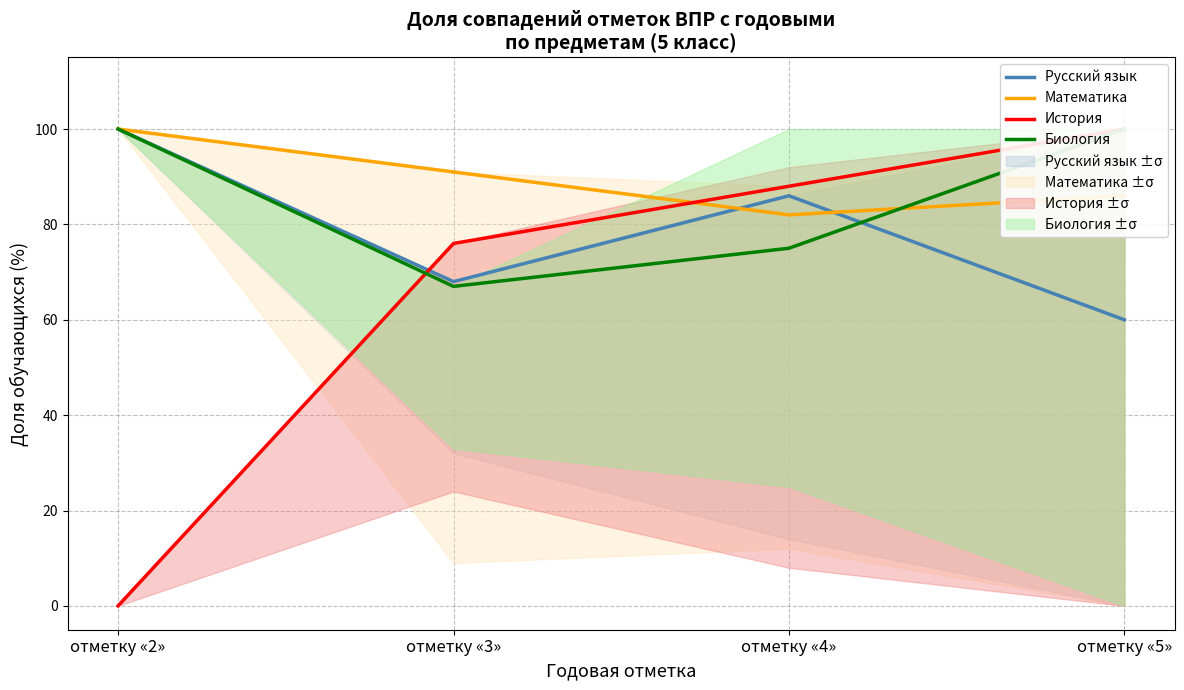

Reading left to right, transcribe all the data shown in this chart.

Русский язык: 100	68	86	60
Математика: 100	91	82	86
История: 0	76	88	100
Биология: 100	67	75	100